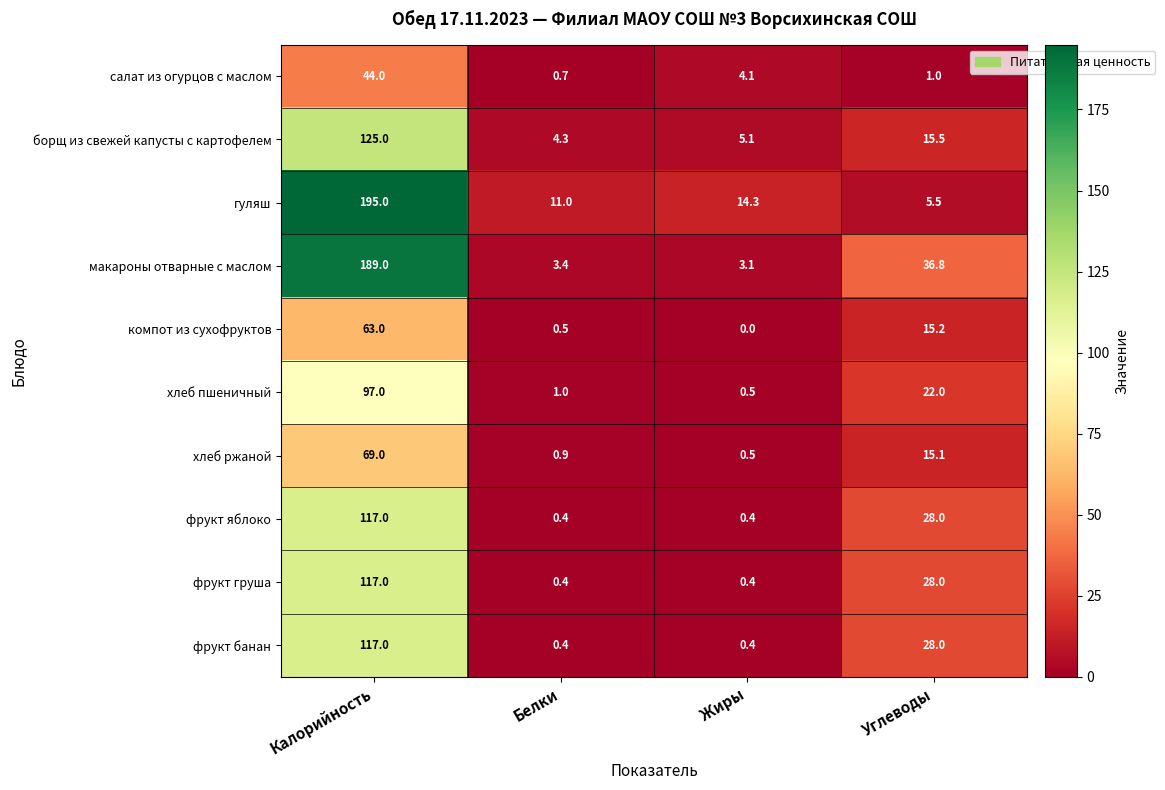

What is the spread (max minus min) of values at Углеводы?

35.8